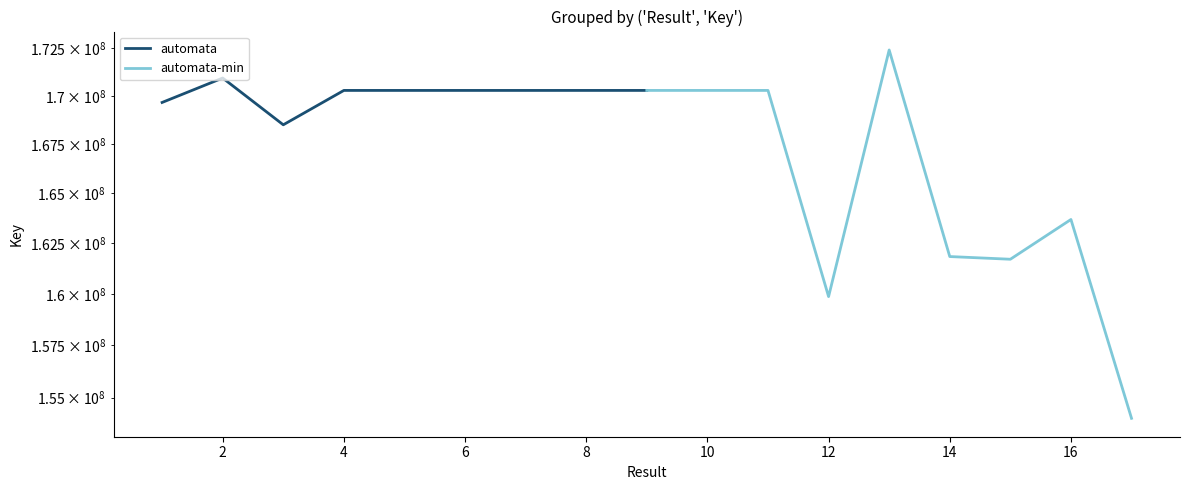

The automata-min series shows 66826007 at 12. True or false?

False